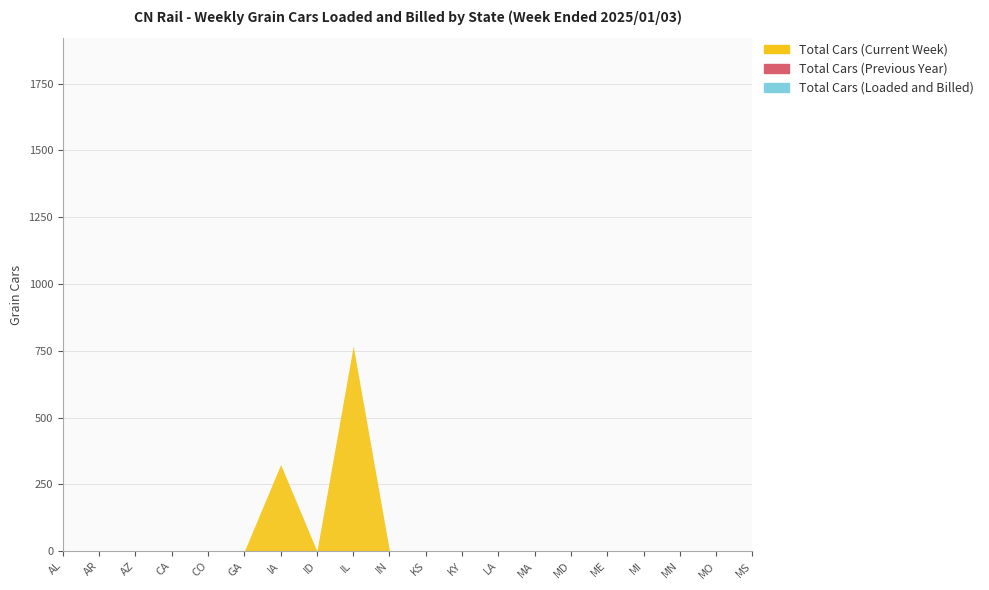

What is the greatest value displayed?

768